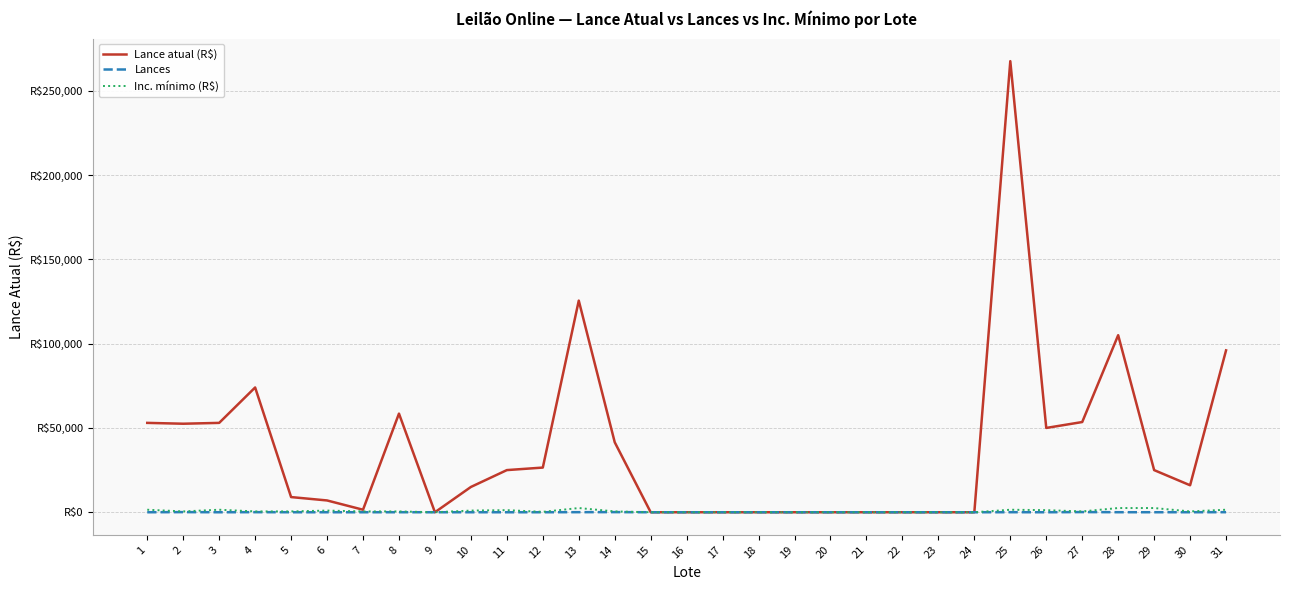

Is this an area chart (filled region under the line)?

No